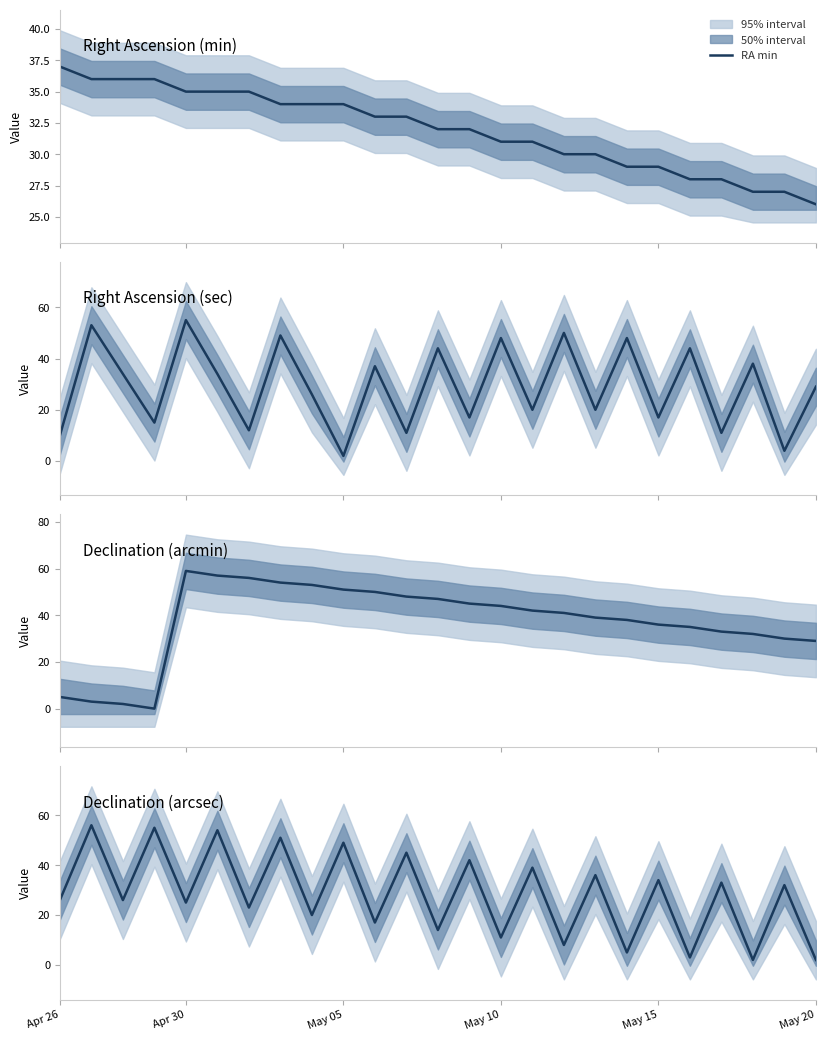

How many times do Dec arcsec and RA min cross each other?

24